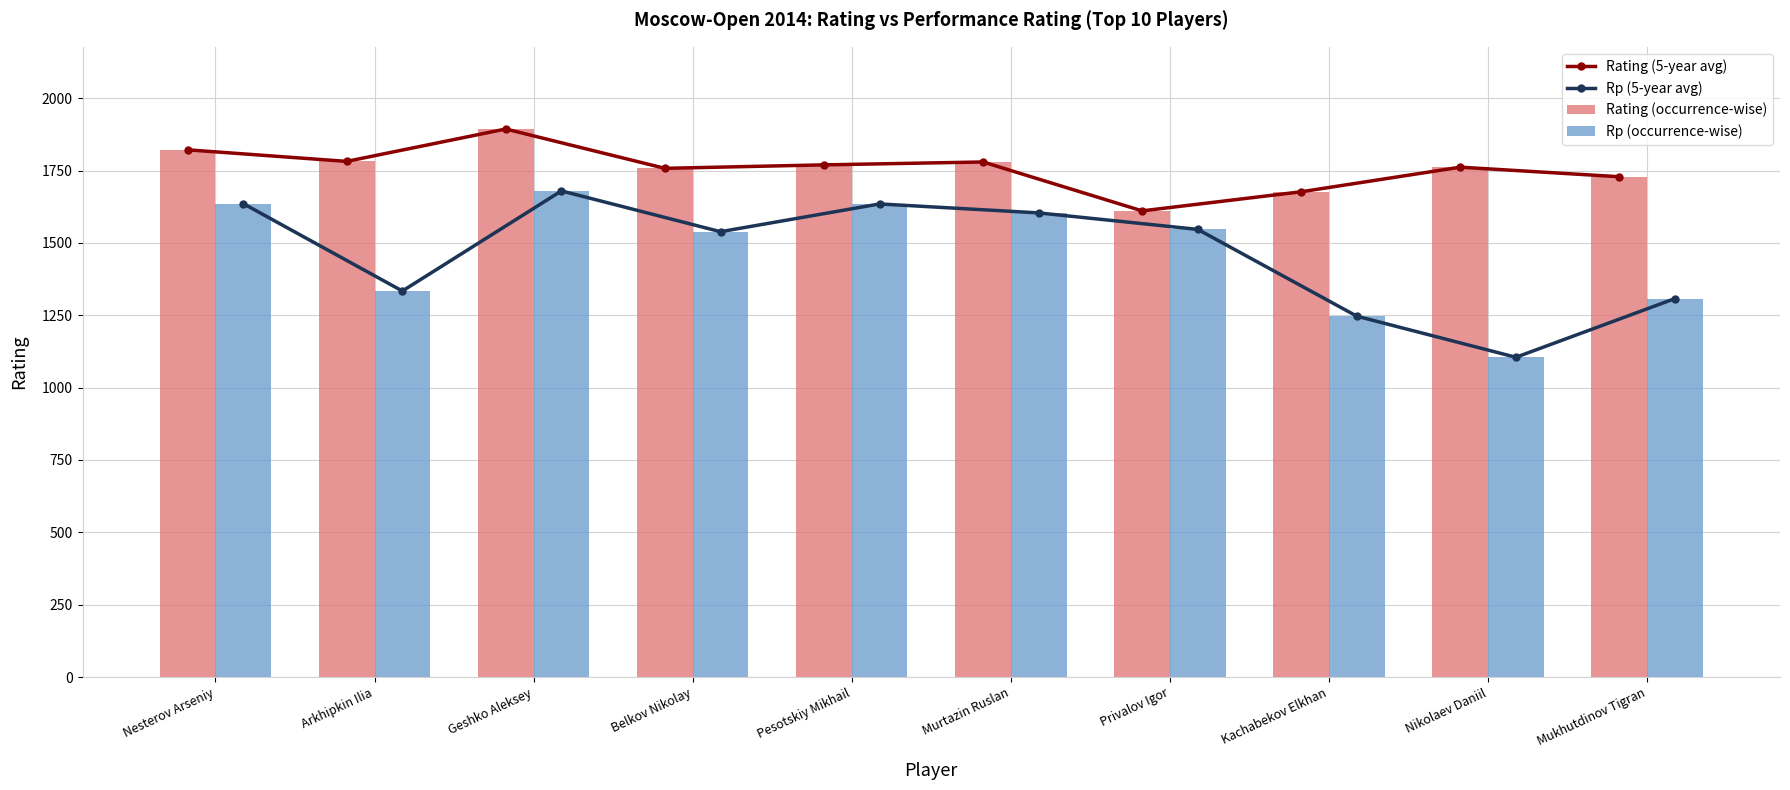

List the series in order of their peak value, lowest first.

Rp (5-year avg), Rp (occurrence-wise), Rating (5-year avg), Rating (occurrence-wise)